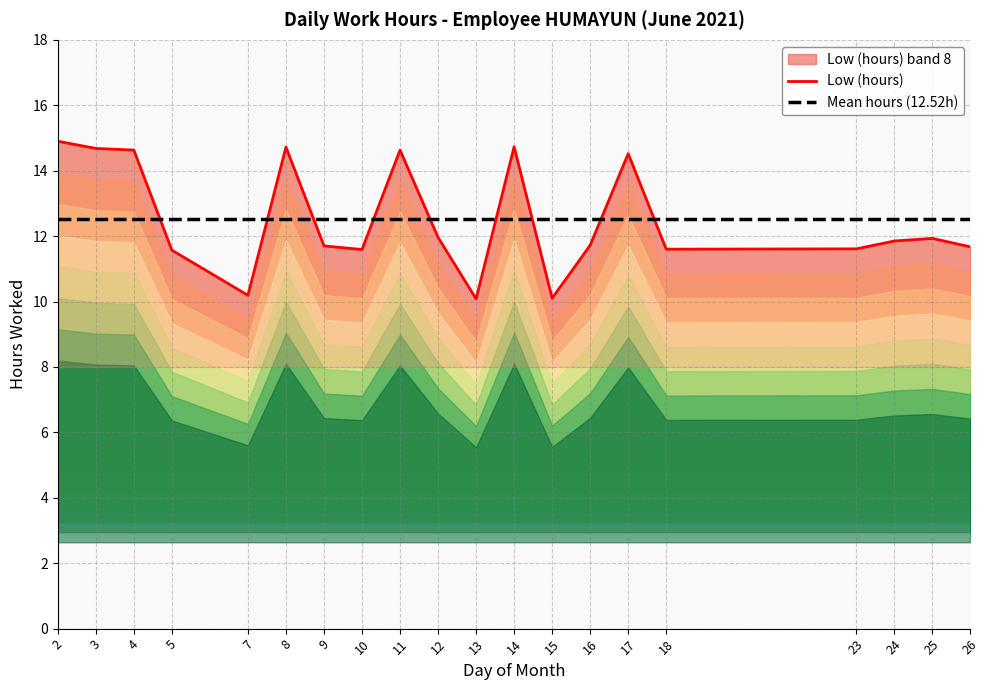

After their last crossing, which series has the higher values: Low (hours) or Mean hours (12.52h)?

Mean hours (12.52h)